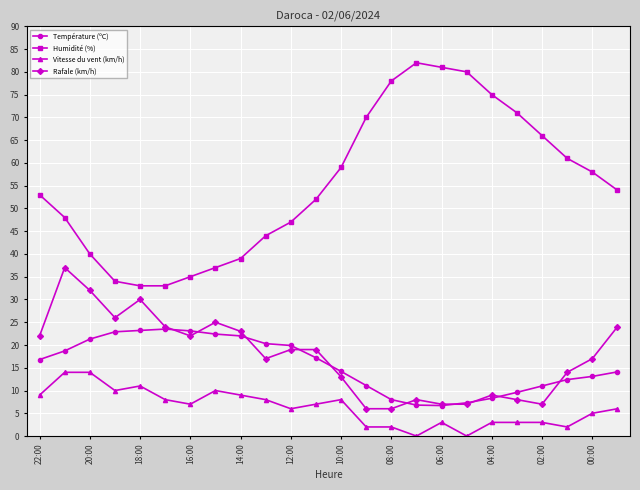

Rank the series by their maximum value, from highest to lowest.

Humidité (%), Rafale (km/h), Température (ºC), Vitesse du vent (km/h)